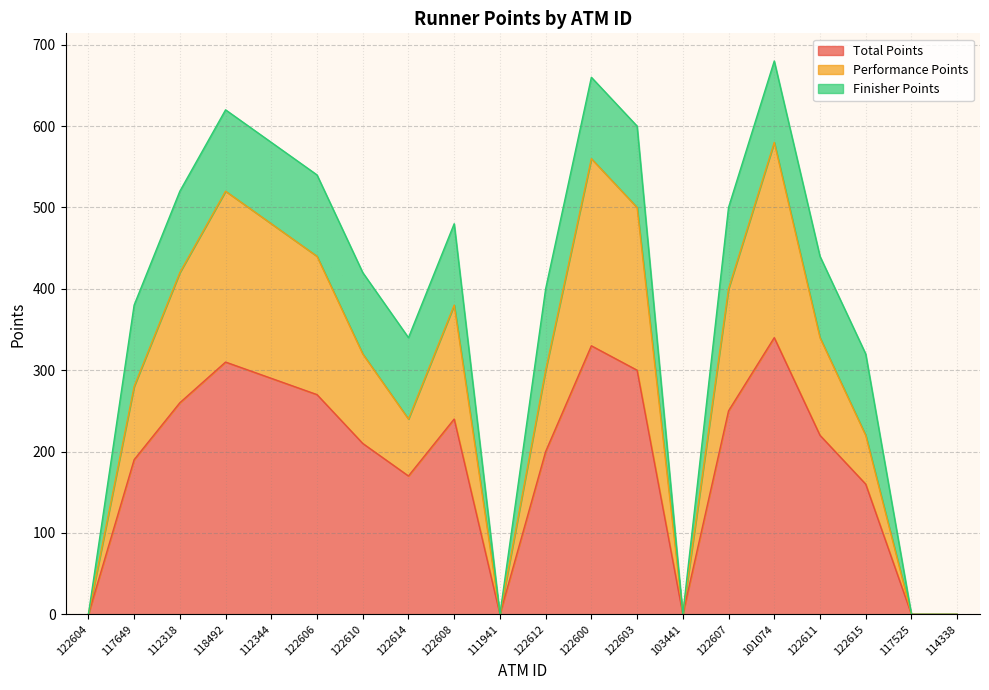

What is the highest value of the Total Points series?

340